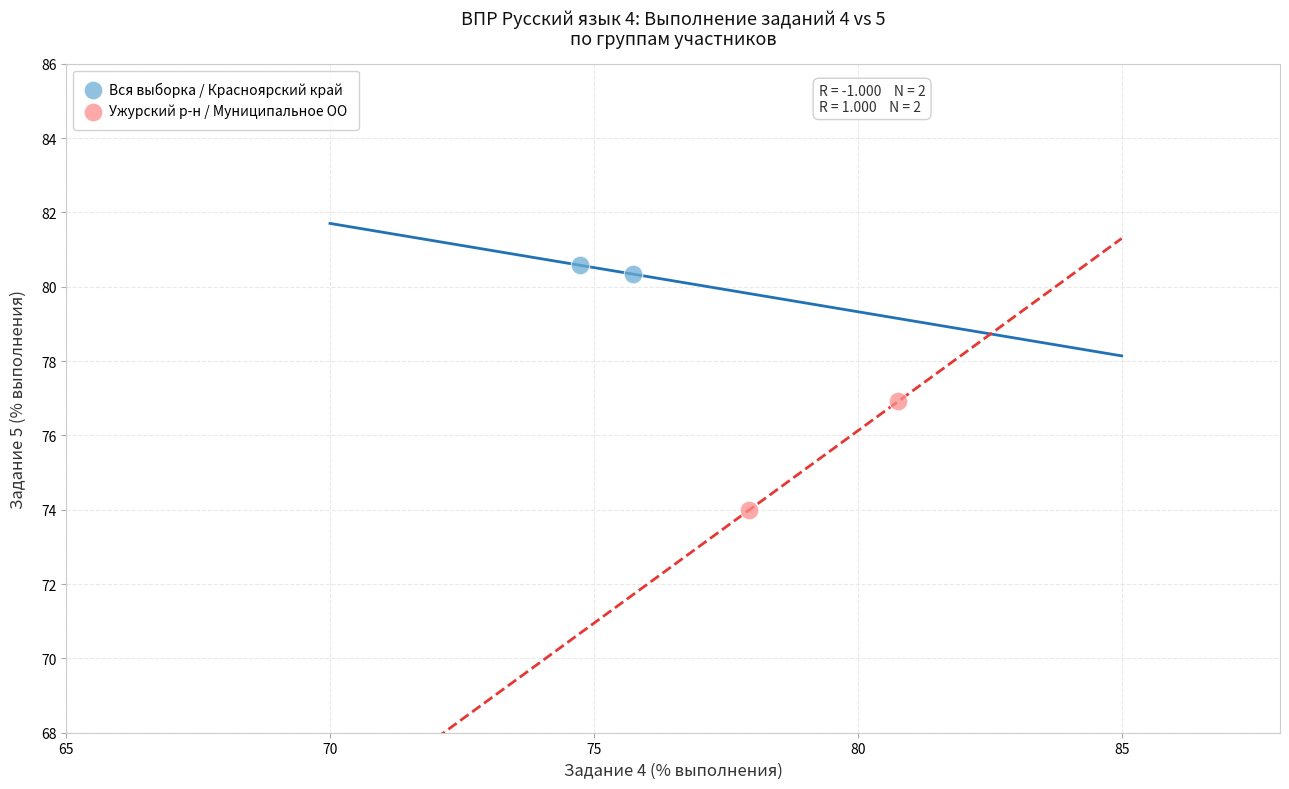

Which series has the widest spread of Y values?

Ужурский р-н / Муниципальное ОО